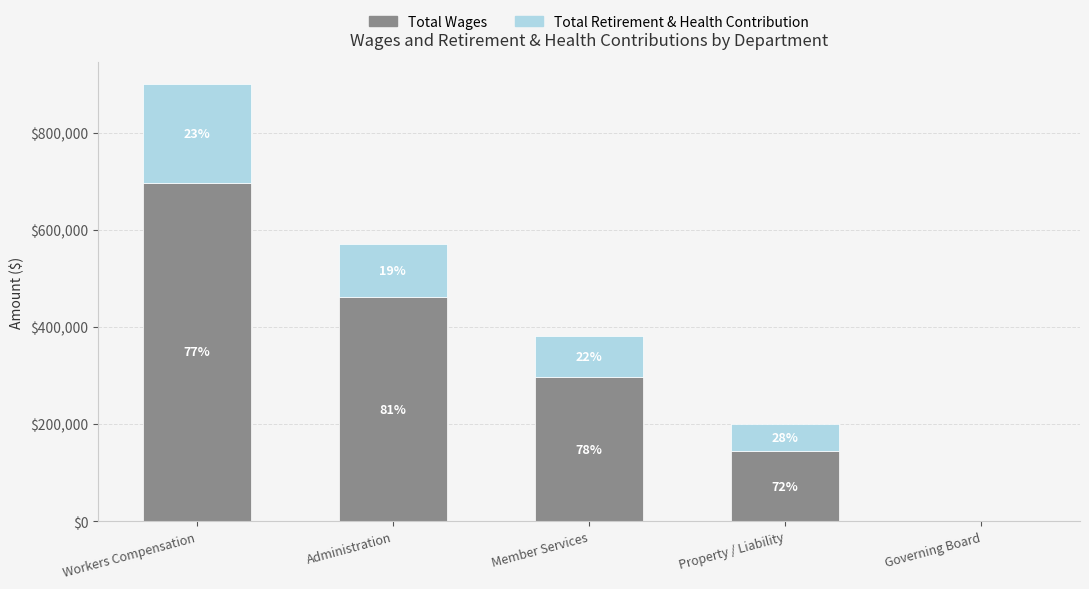

At which label is Total Wages closest to 348464?

Member Services